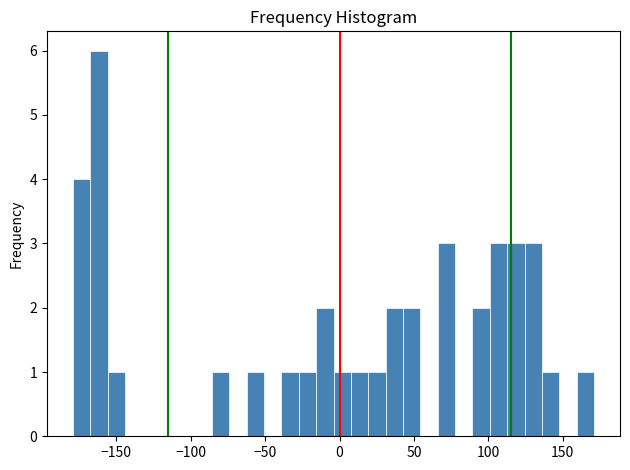

Around what value on the x-axis is the tallest bar? Give the approximate position of its centre, as read against the axis.

-160